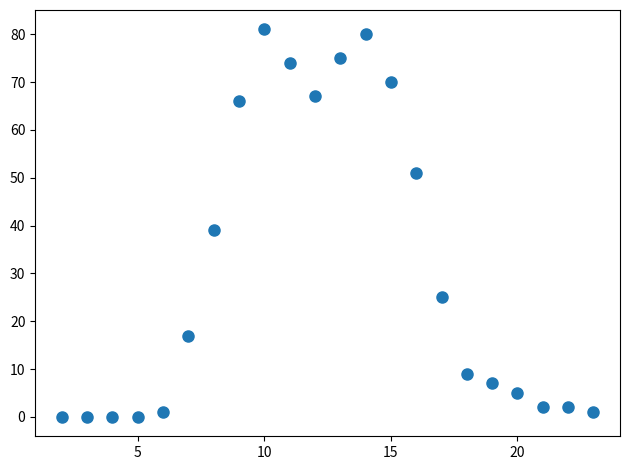

What is the range of X values (max minus min)?

21